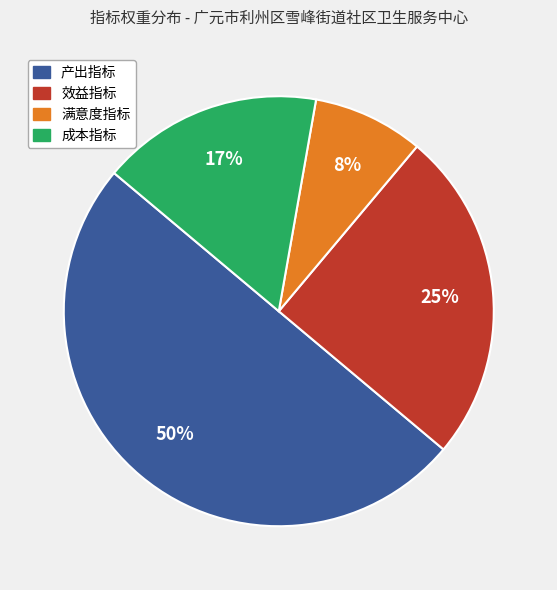

Do 满意度指标 and 成本指标 together represent more than half of the pie?

No